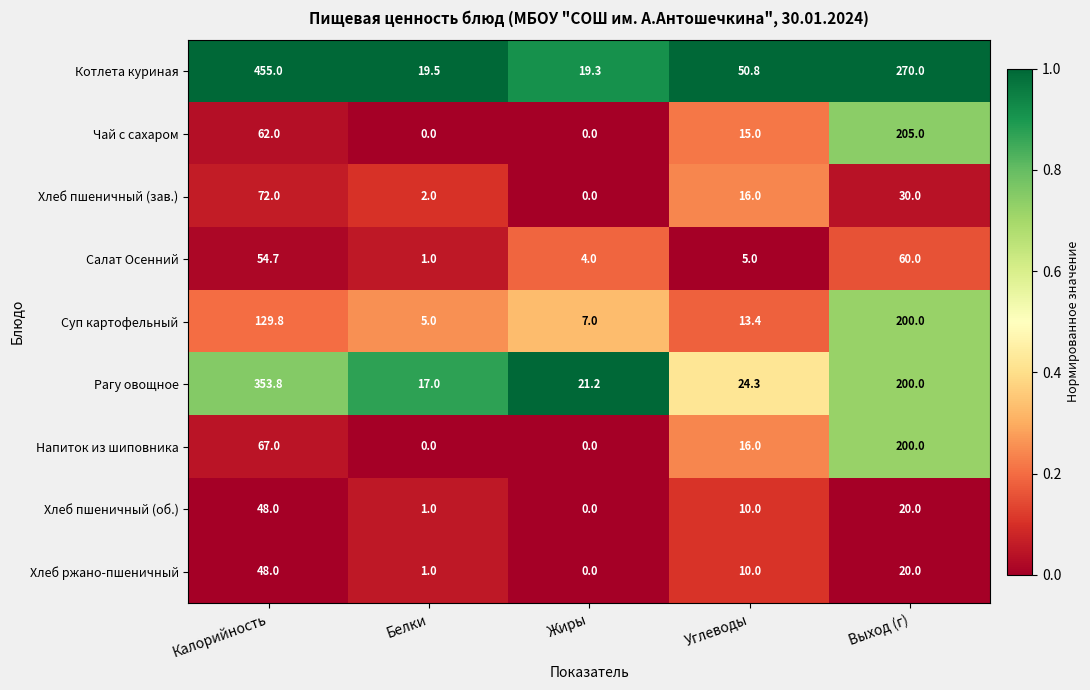

Rank the categories by Рагу овощное value from highest to lowest.

Калорийность, Выход (г), Углеводы, Жиры, Белки